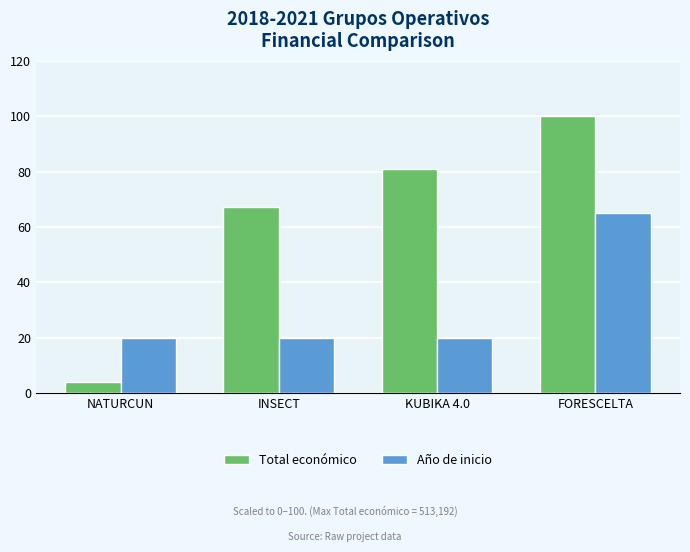

Rank the series at FORESCELTA from highest to lowest value.

Total económico, Año de inicio